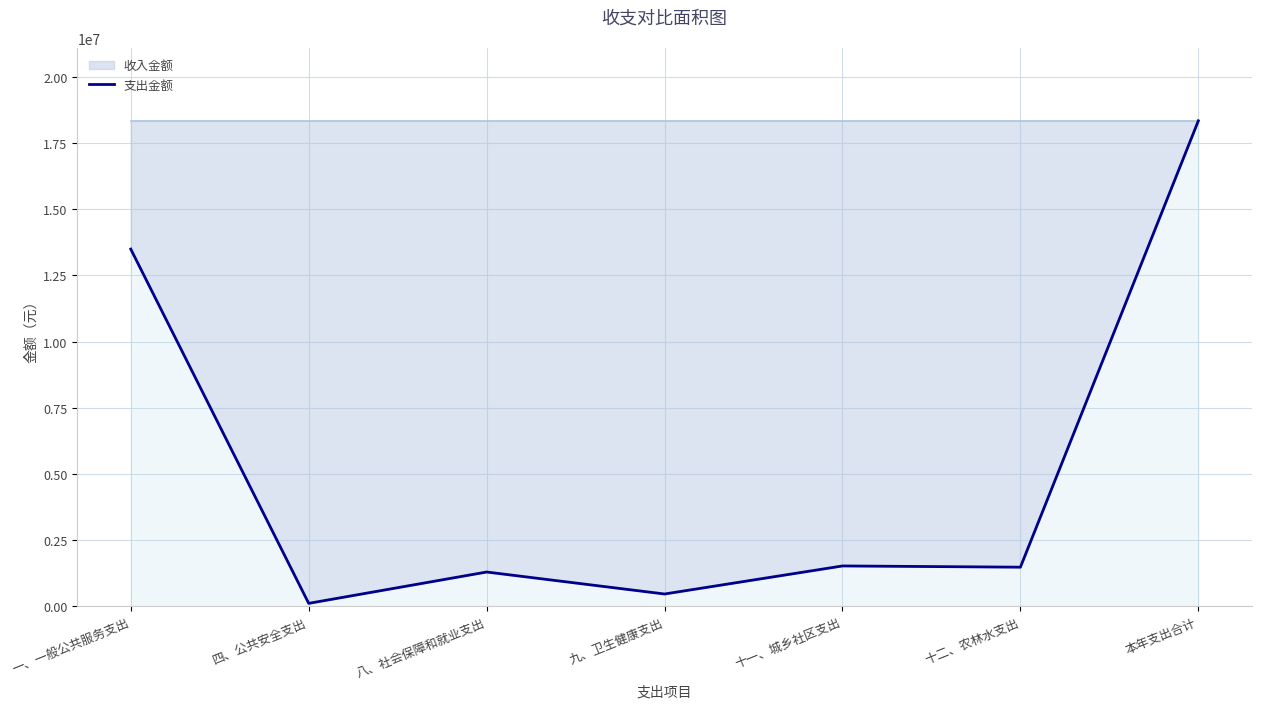

What is the sum of the values at 一、一般公共服务支出 and 九、卫生健康支出?

13950755.2